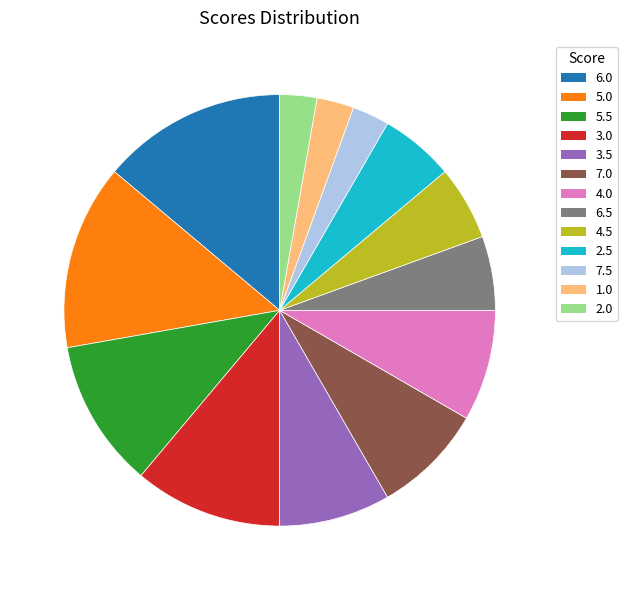

True or false: 7.0 accounts for 1% of the total.

False